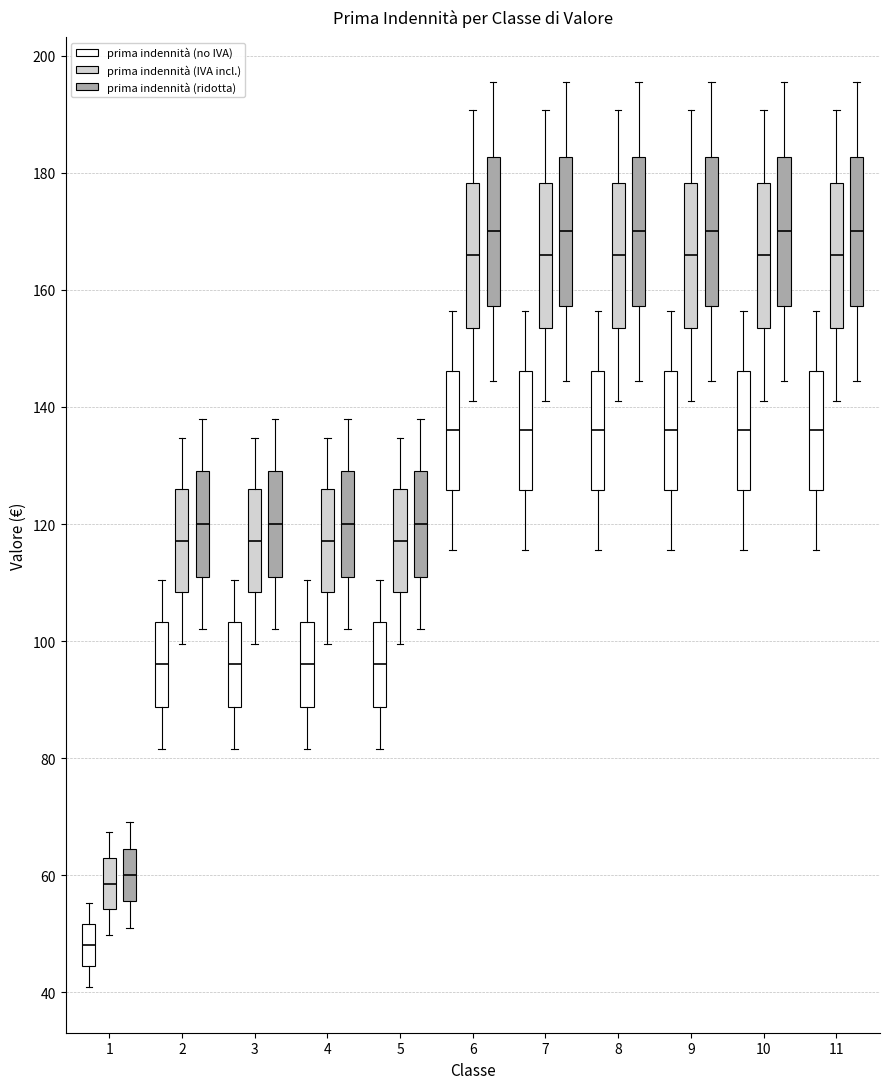

Reading left to right, transcribe this box plot: for each box, give where its median line is, the range the box spans, and where its two whiskers end, as read against the y-axis. The values are not printed on the chart, so give them approximately, as read against the axis.

1 (prima indennità (no IVA)): median 48, box 44 to 52, whiskers 40 to 56
1 (prima indennità (IVA incl.)): median 58, box 54 to 62, whiskers 50 to 68
1 (prima indennità (ridotta)): median 60, box 56 to 64, whiskers 52 to 70
2 (prima indennità (no IVA)): median 96, box 88 to 104, whiskers 82 to 110
2 (prima indennità (IVA incl.)): median 118, box 108 to 126, whiskers 100 to 134
2 (prima indennità (ridotta)): median 120, box 112 to 130, whiskers 102 to 138
3 (prima indennità (no IVA)): median 96, box 88 to 104, whiskers 82 to 110
3 (prima indennità (IVA incl.)): median 118, box 108 to 126, whiskers 100 to 134
3 (prima indennità (ridotta)): median 120, box 112 to 130, whiskers 102 to 138
4 (prima indennità (no IVA)): median 96, box 88 to 104, whiskers 82 to 110
4 (prima indennità (IVA incl.)): median 118, box 108 to 126, whiskers 100 to 134
4 (prima indennità (ridotta)): median 120, box 112 to 130, whiskers 102 to 138
5 (prima indennità (no IVA)): median 96, box 88 to 104, whiskers 82 to 110
5 (prima indennità (IVA incl.)): median 118, box 108 to 126, whiskers 100 to 134
5 (prima indennità (ridotta)): median 120, box 112 to 130, whiskers 102 to 138
6 (prima indennità (no IVA)): median 136, box 126 to 146, whiskers 116 to 156
6 (prima indennità (IVA incl.)): median 166, box 154 to 178, whiskers 142 to 190
6 (prima indennità (ridotta)): median 170, box 158 to 182, whiskers 144 to 196
7 (prima indennità (no IVA)): median 136, box 126 to 146, whiskers 116 to 156
7 (prima indennità (IVA incl.)): median 166, box 154 to 178, whiskers 142 to 190
7 (prima indennità (ridotta)): median 170, box 158 to 182, whiskers 144 to 196
8 (prima indennità (no IVA)): median 136, box 126 to 146, whiskers 116 to 156
8 (prima indennità (IVA incl.)): median 166, box 154 to 178, whiskers 142 to 190
8 (prima indennità (ridotta)): median 170, box 158 to 182, whiskers 144 to 196
9 (prima indennità (no IVA)): median 136, box 126 to 146, whiskers 116 to 156
9 (prima indennità (IVA incl.)): median 166, box 154 to 178, whiskers 142 to 190
9 (prima indennità (ridotta)): median 170, box 158 to 182, whiskers 144 to 196
10 (prima indennità (no IVA)): median 136, box 126 to 146, whiskers 116 to 156
10 (prima indennità (IVA incl.)): median 166, box 154 to 178, whiskers 142 to 190
10 (prima indennità (ridotta)): median 170, box 158 to 182, whiskers 144 to 196
11 (prima indennità (no IVA)): median 136, box 126 to 146, whiskers 116 to 156
11 (prima indennità (IVA incl.)): median 166, box 154 to 178, whiskers 142 to 190
11 (prima indennità (ridotta)): median 170, box 158 to 182, whiskers 144 to 196